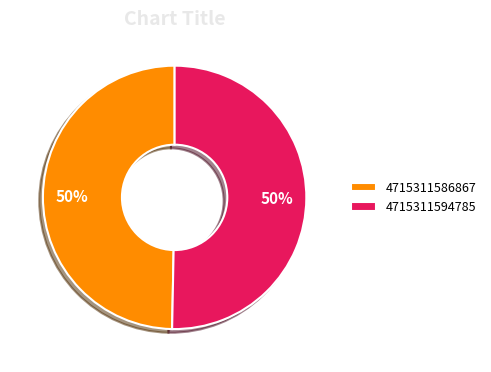

To the nearest percent, what portion does 4715311586867 represent?

50%